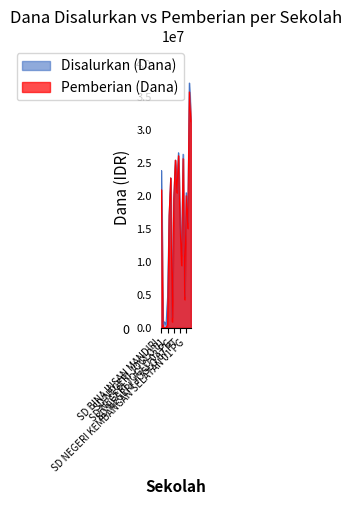

Where is the first local maximum for Pemberian (Dana)?

SD NEGERI JOGLO 02 PT